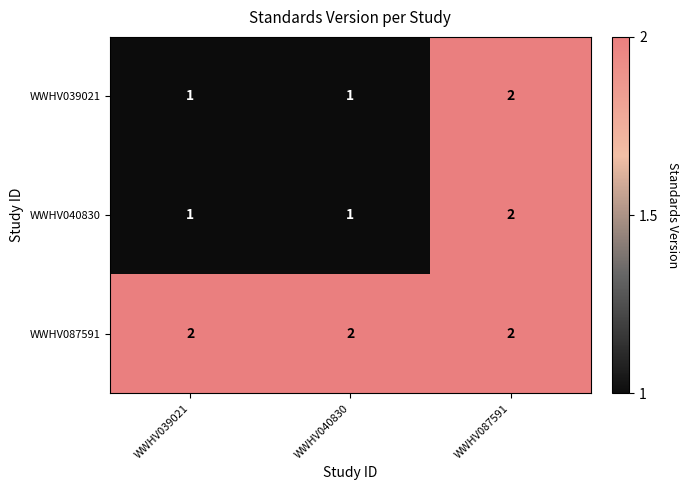

At which category is the sum across all series the highest?

WWHV087591